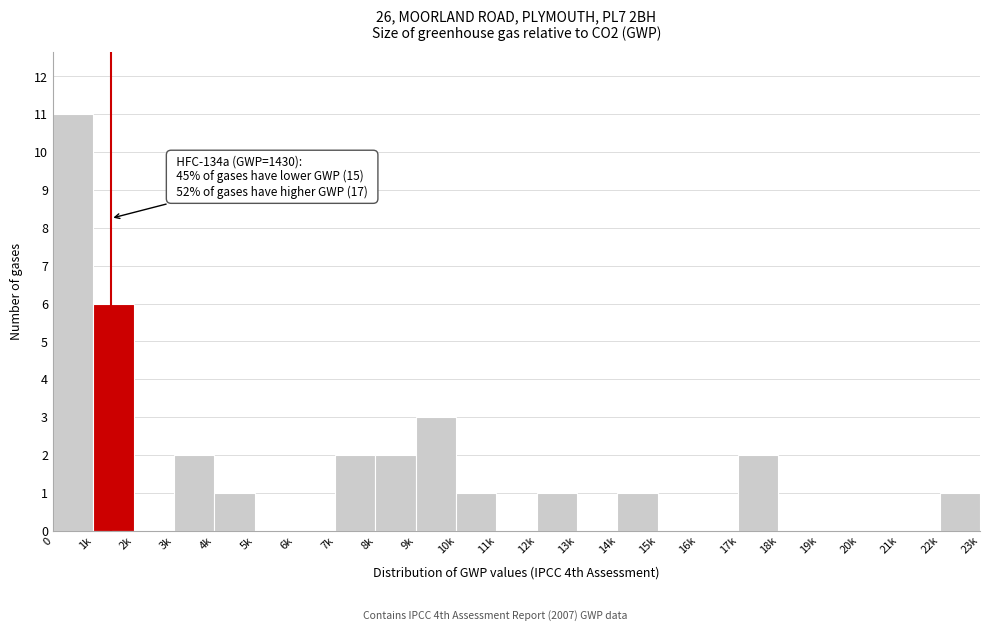

Reading left to right, transcribe all the data shown in this chart.

0=11	1k=6	2k=0	3k=2	4k=1	5k=0	6k=0	7k=2	8k=2	9k=3	10k=1	11k=0	12k=1	13k=0	14k=1	15k=0	16k=0	17k=2	18k=0	19k=0	20k=0	21k=0	22k=1